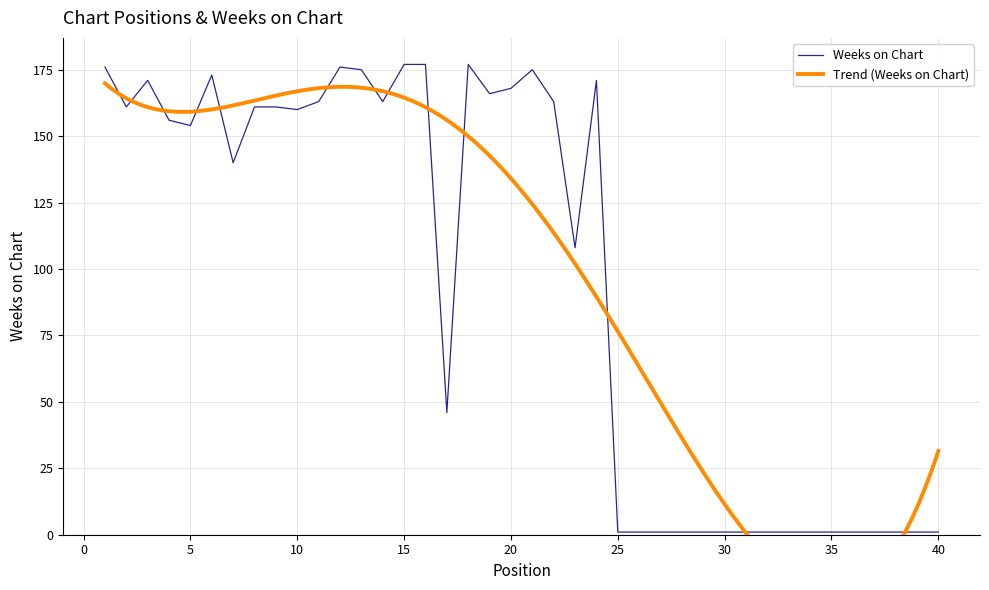

What is the difference between the maximum and second lowest values?

176